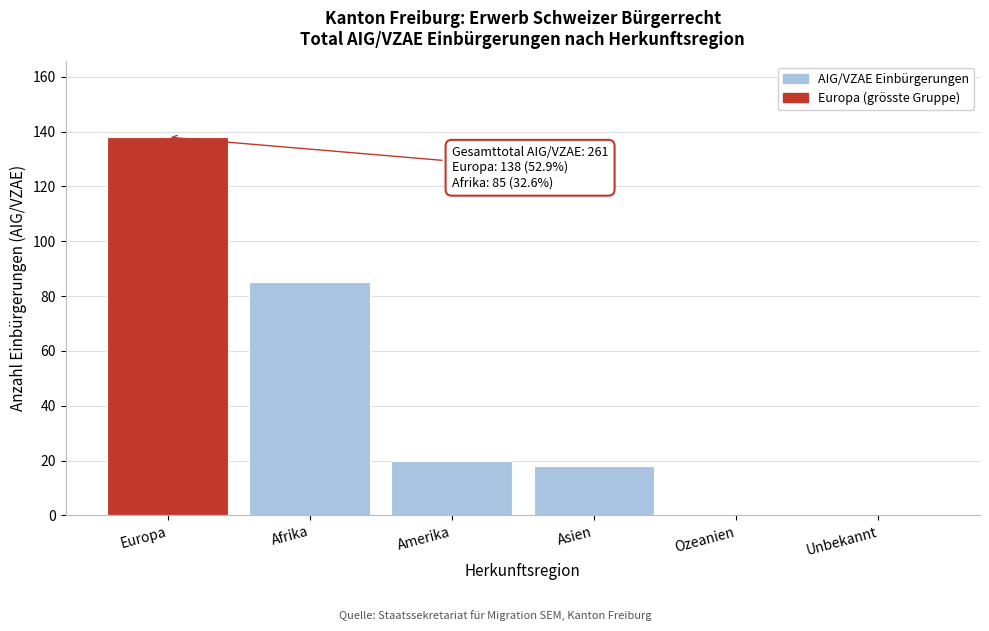

Reading left to right, transcribe all the data shown in this chart.

Europa=138	Afrika=85	Amerika=20	Asien=18	Ozeanien=0	Unbekannt=0